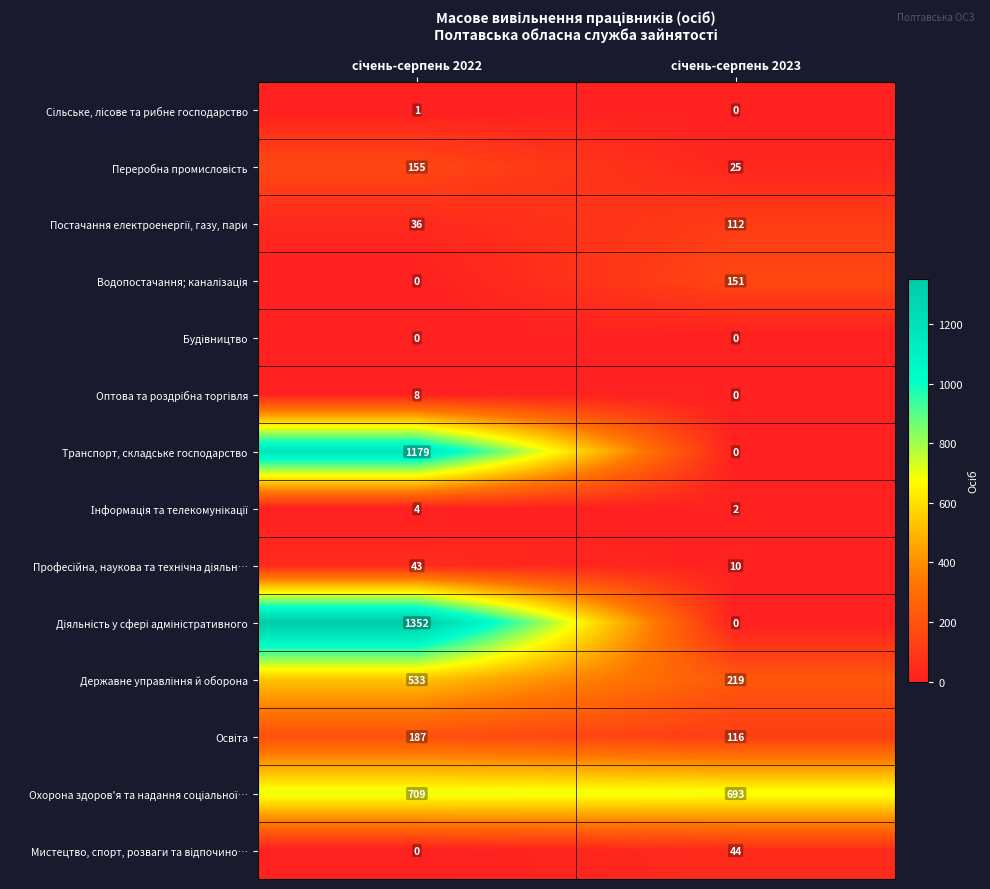

At how many categories does at least one series exceed 686?

2